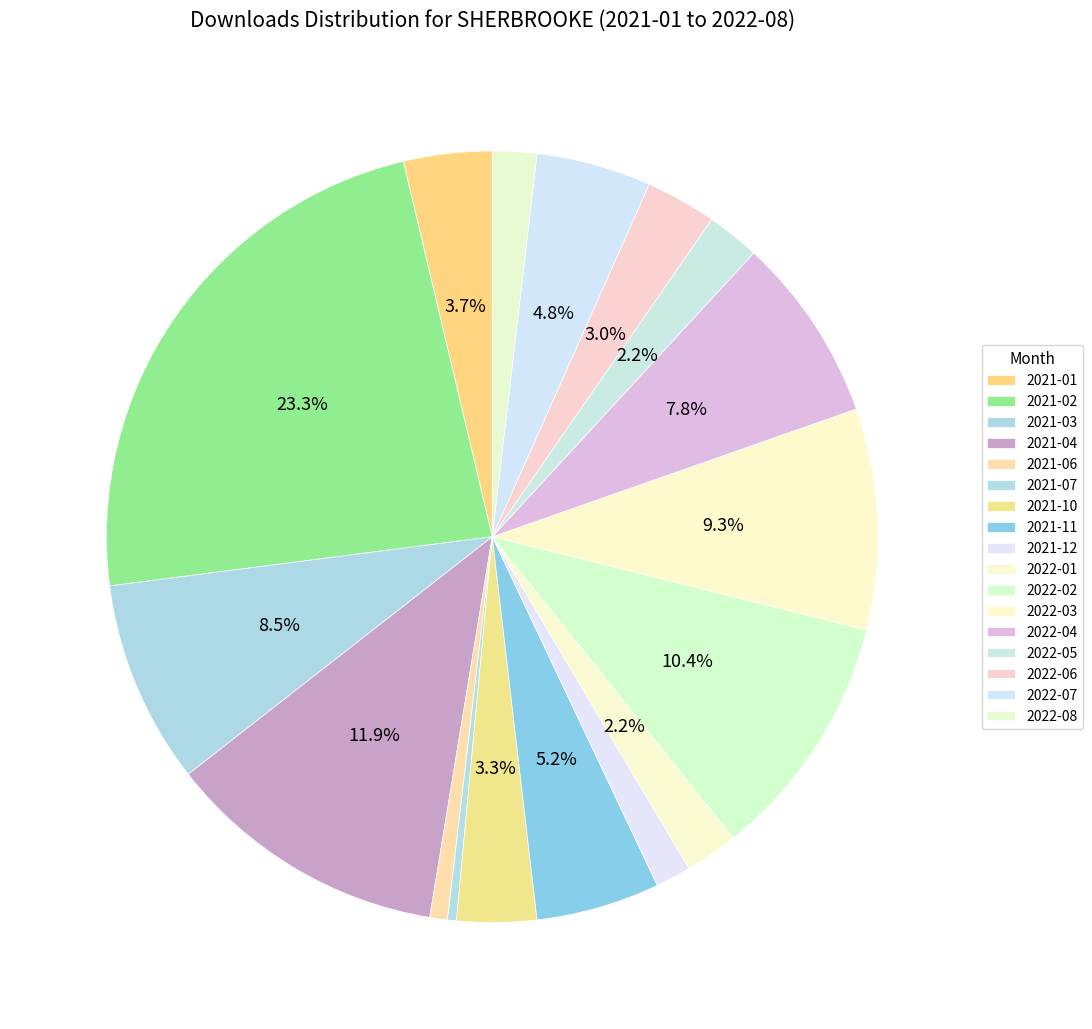

Count the number of slices in the pie.

17